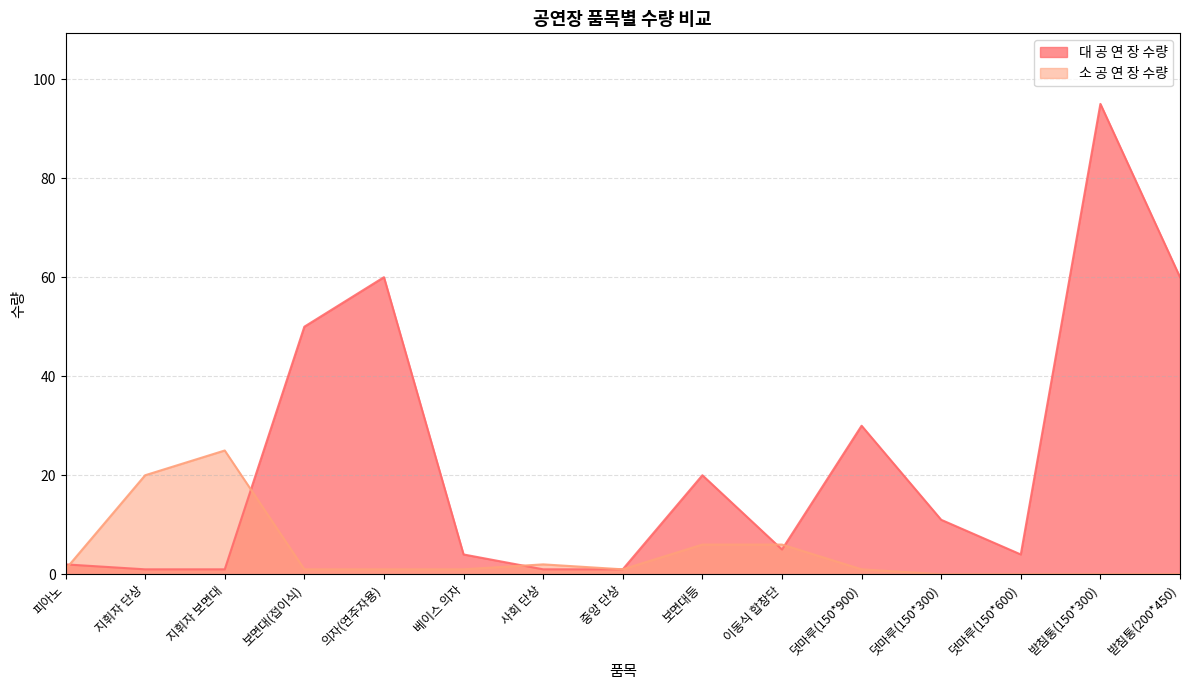

The value of 소 공 연 장 수량 at 지휘자 보면대 is 25. True or false?

True